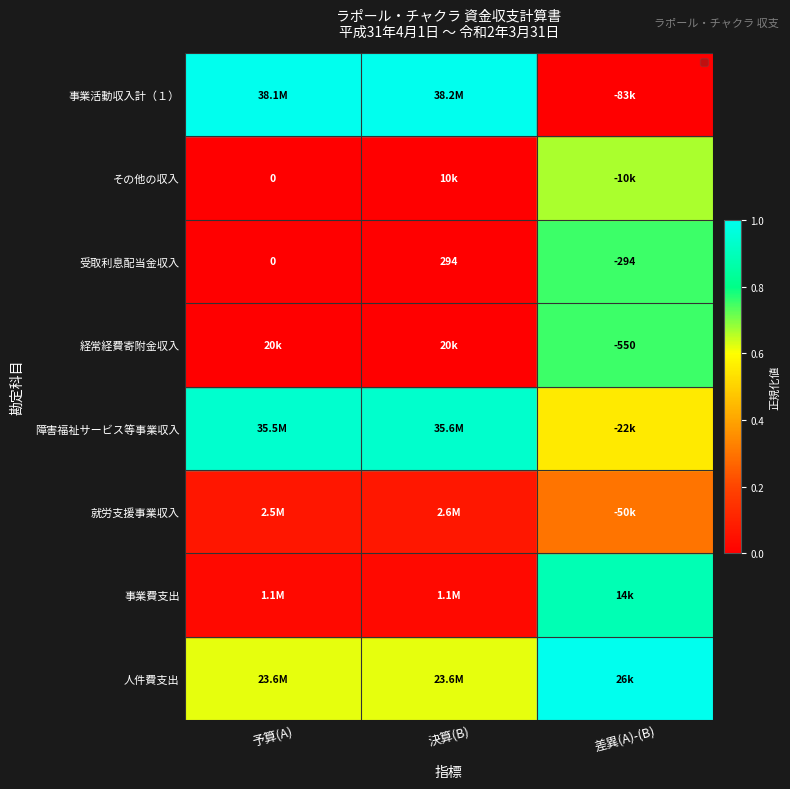

What is the greatest value displayed?

1.0